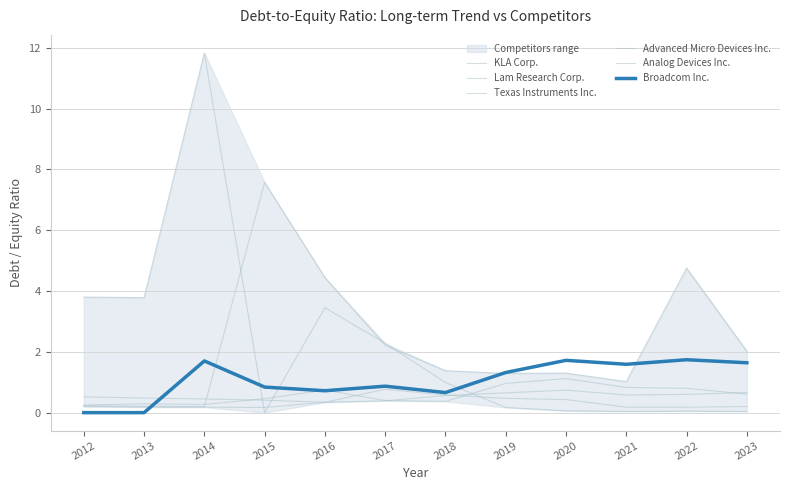

Rank the categories by KLA Corp. value from highest to lowest.

2015, 2022, 2016, 2017, 2023, 2018, 2020, 2019, 2021, 2012, 2013, 2014